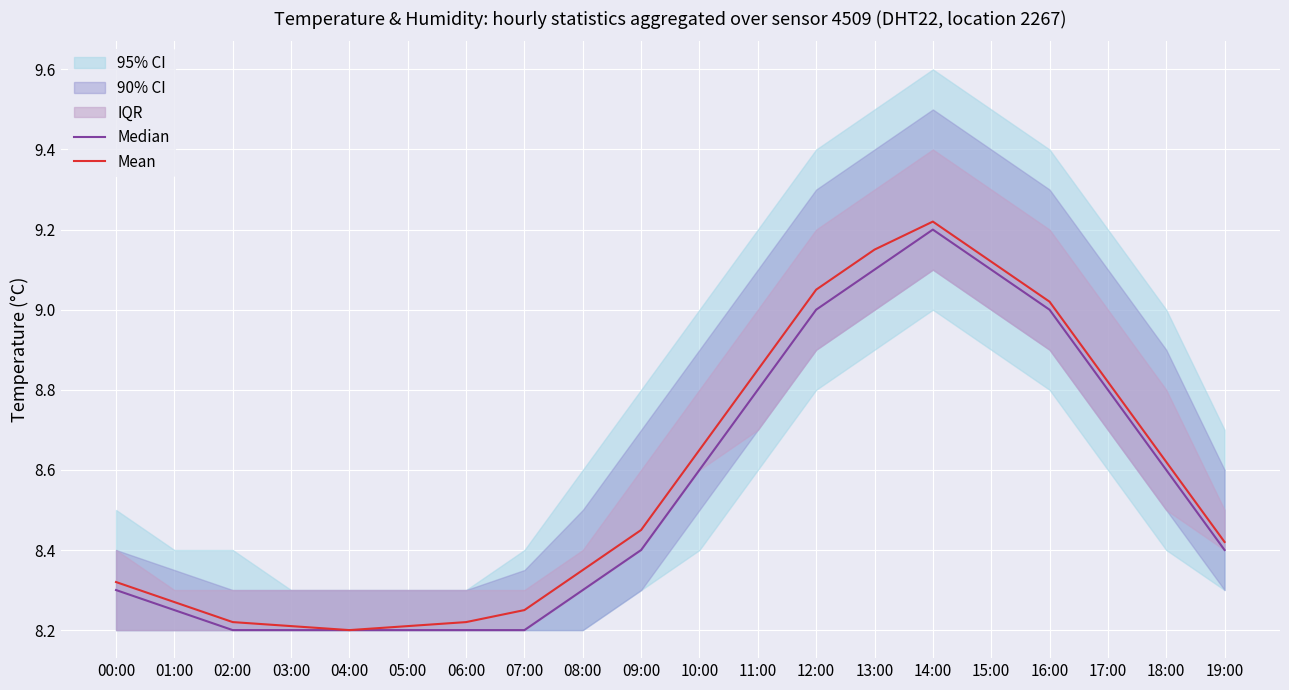

What is the value of the Median point at the 18th from the left?

8.8